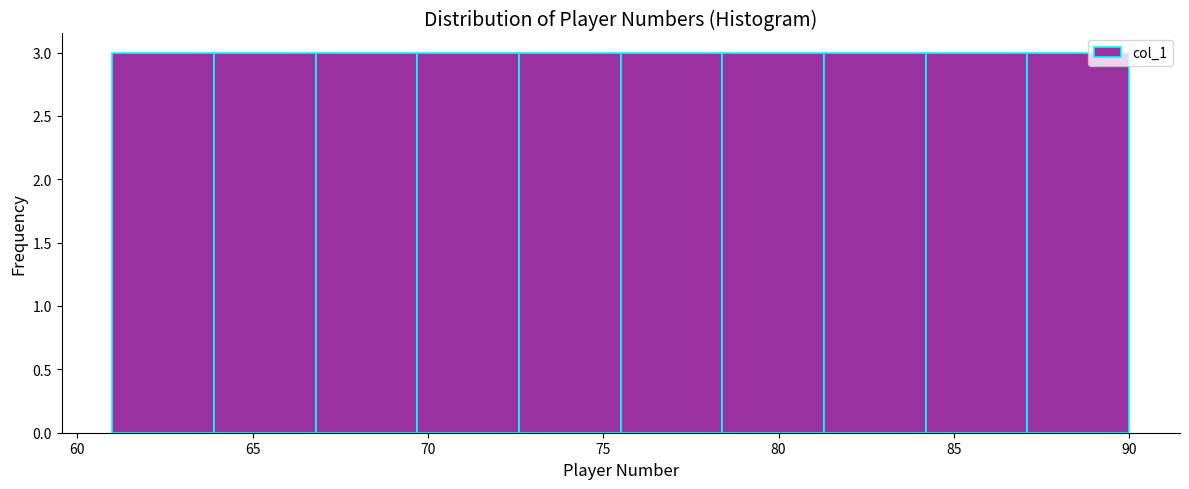

Reading left to right, list every bar in this chart as the range it spans on the x-axis followed by its height. Neither the bar edges nor the heights are printed on the chart, so give them approximately, as read against the axes.

61.0 to 63.9: 3
63.9 to 66.8: 3
66.8 to 69.7: 3
69.7 to 72.6: 3
72.6 to 75.5: 3
75.5 to 78.4: 3
78.4 to 81.3: 3
81.3 to 84.2: 3
84.2 to 87.1: 3
87.1 to 90.0: 3